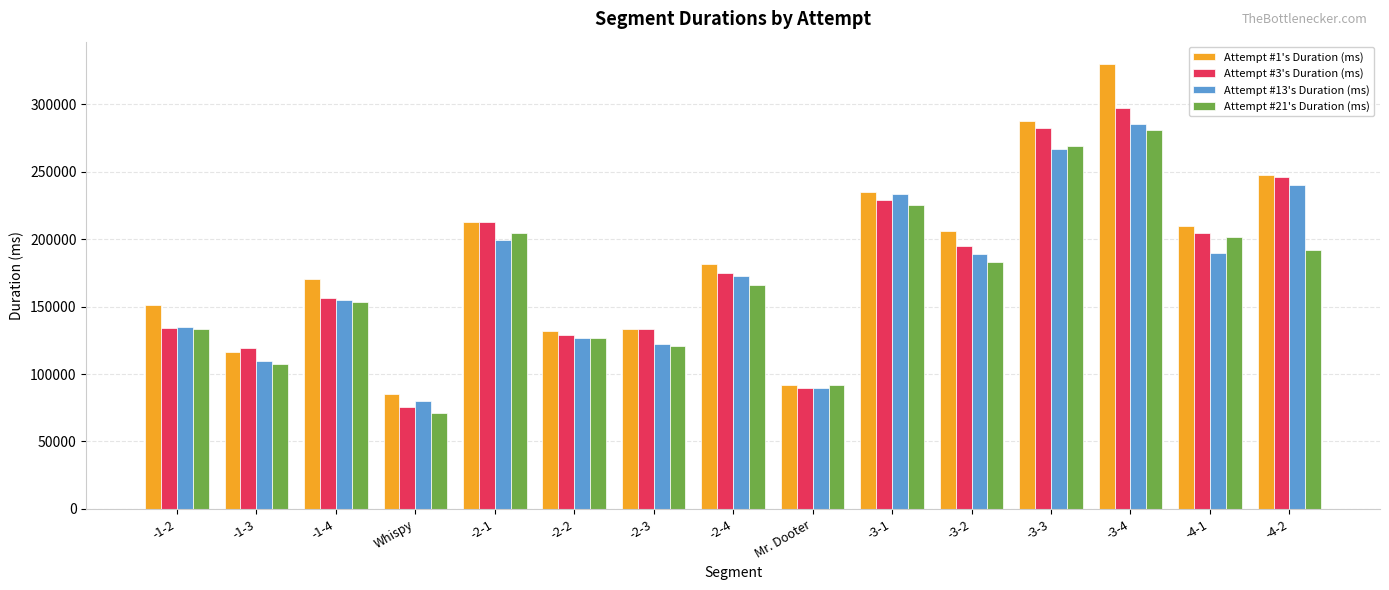

True or false: Attempt #3's Duration (ms) has a value of 156325 at -1-4.

True